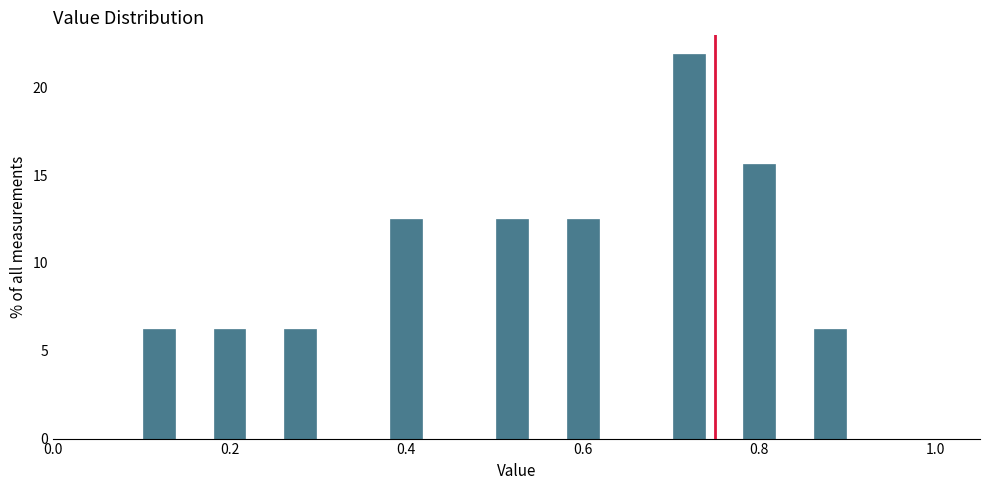

Read against the x-axis, roughly where is the centre of the tallest bar?

0.72